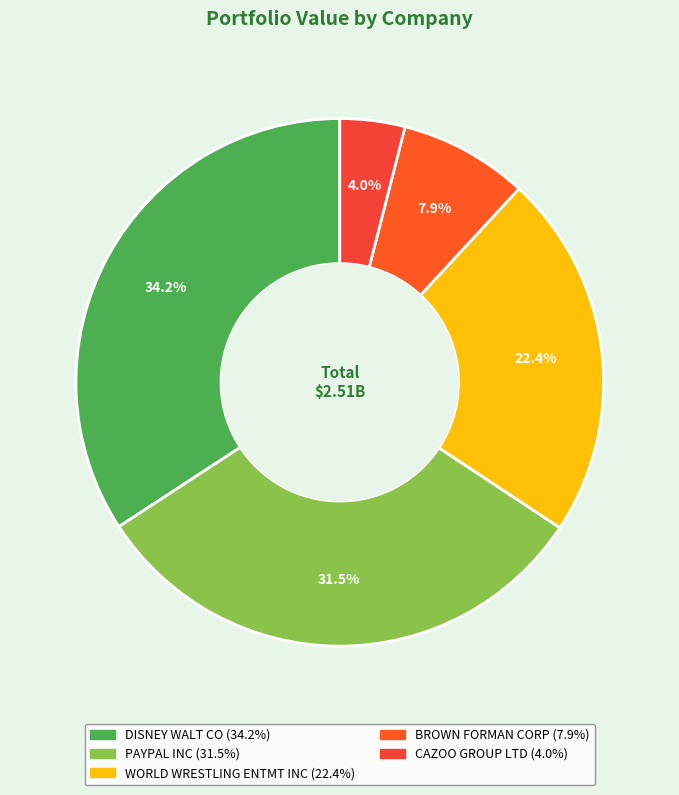

Rank the categories by value from highest to lowest.

DISNEY WALT CO, PAYPAL INC, WORLD WRESTLING ENTMT INC, BROWN FORMAN CORP, CAZOO GROUP LTD